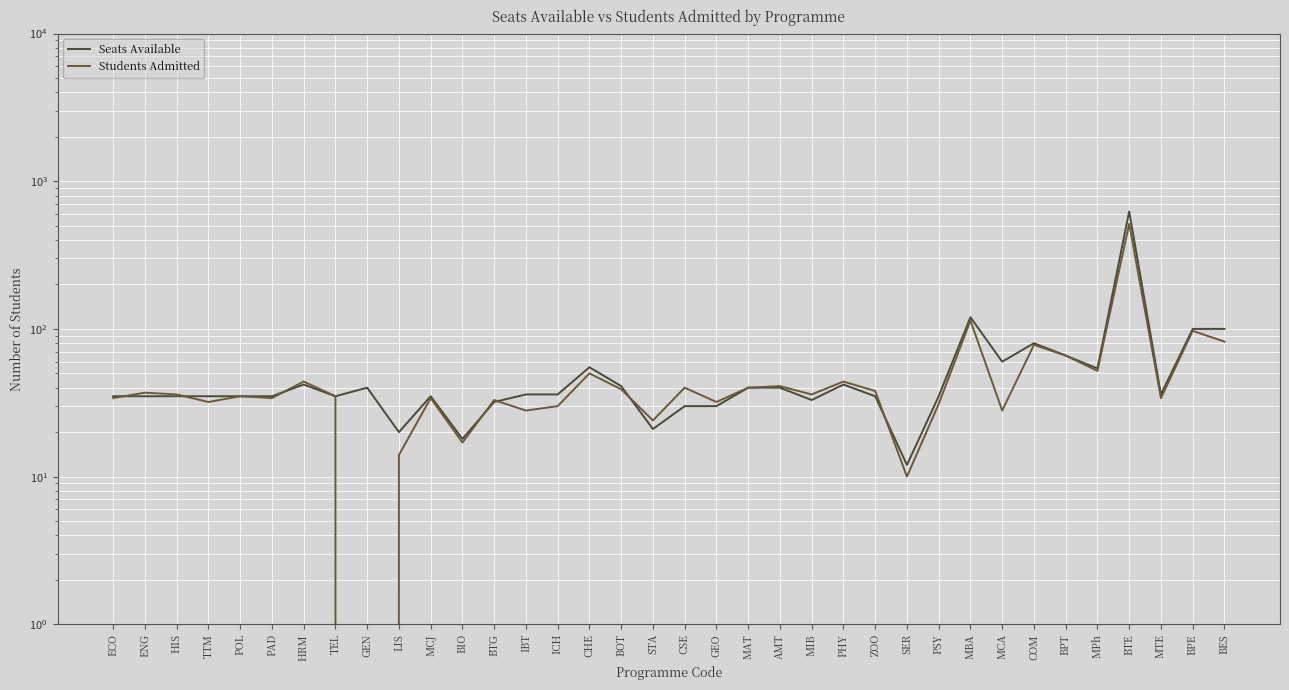

What are all the series names shown in the legend?

Seats Available, Students Admitted